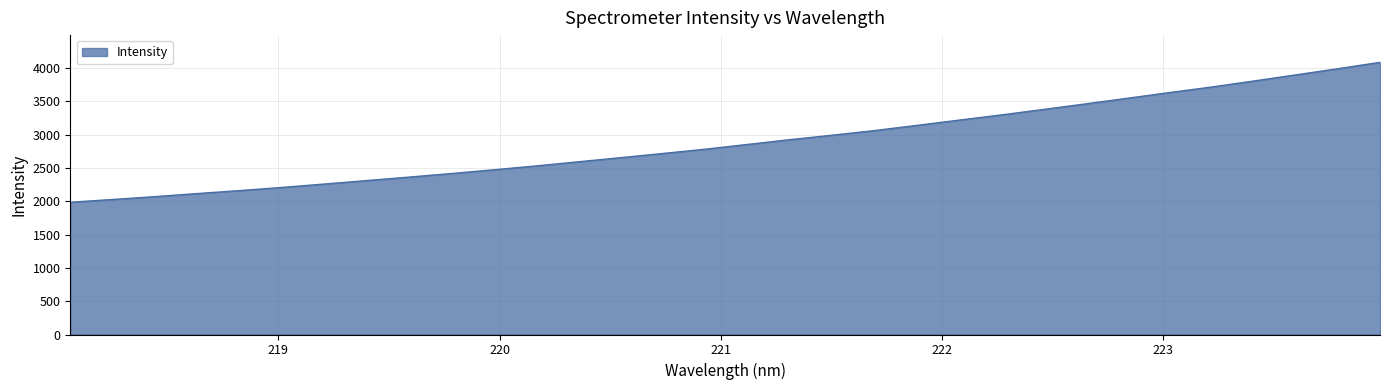

What is the minimum value shown in the chart?

1984.3